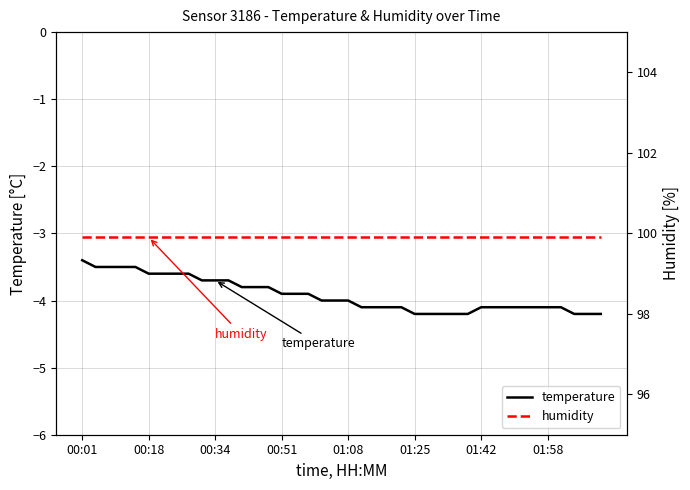

What is the highest value of the temperature series?

-3.4